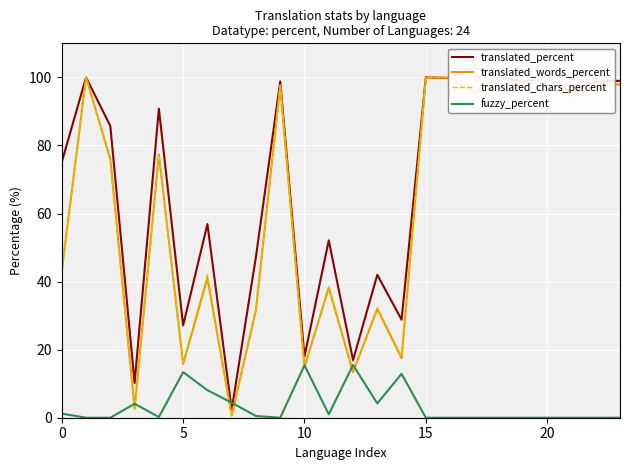

True or false: translated_percent has a value of 13.9 at 13.

False